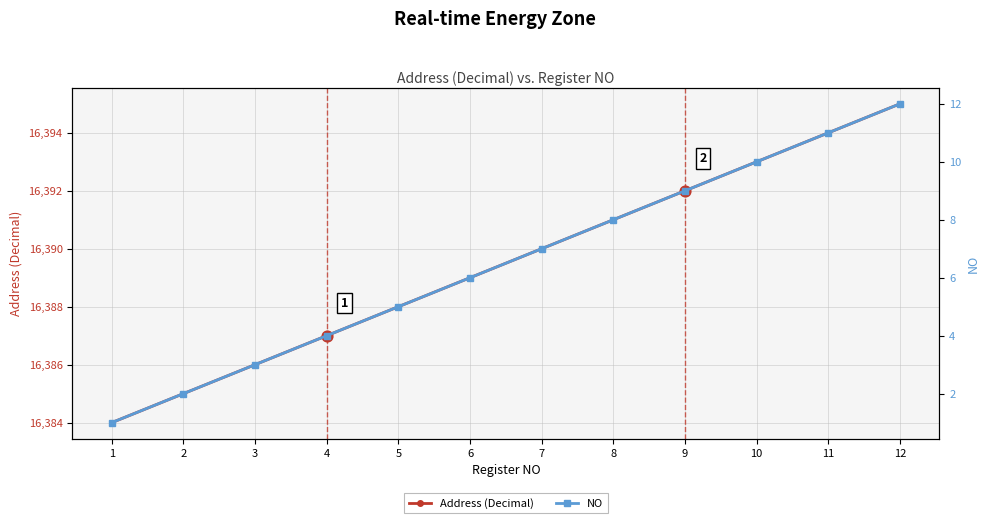

Which series has the largest Y range (max minus min)?

Address (Decimal)